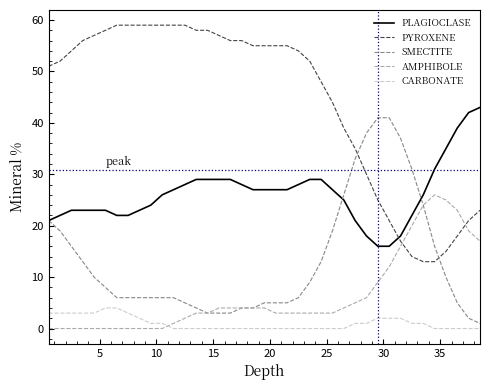

True or false: PLAGIOCLASE and CARBONATE cross at least once.

False